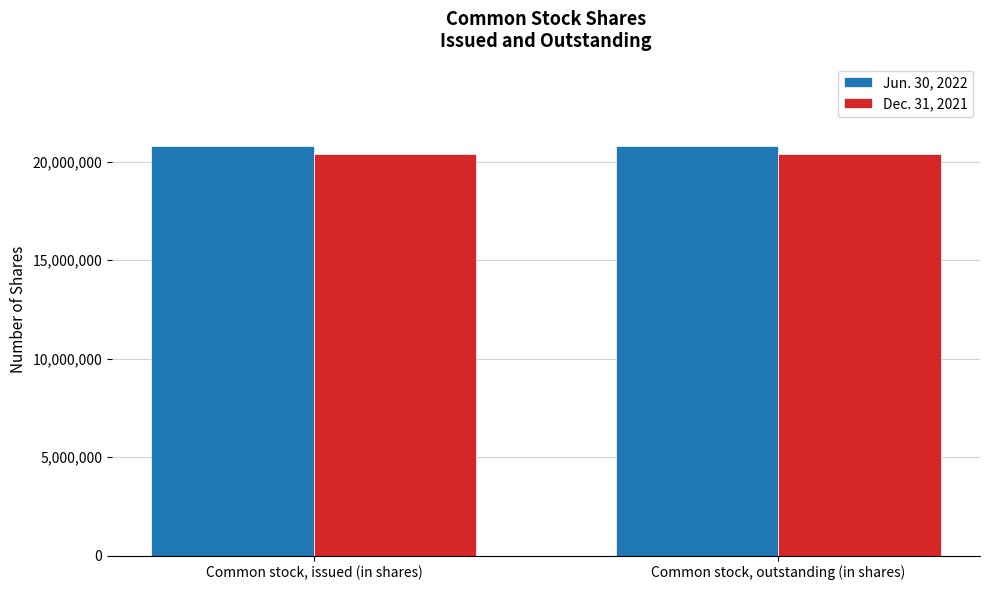

Read the Jun. 30, 2022 value at Common stock, outstanding (in shares).

20813741